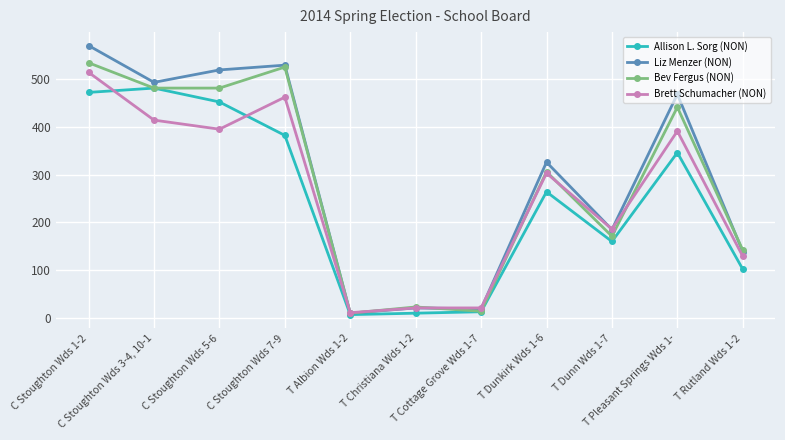

What is the difference between the Brett Schumacher (NON) values at C Stoughton Wds 7-9 and T Cottage Grove Wds 1-7?

441